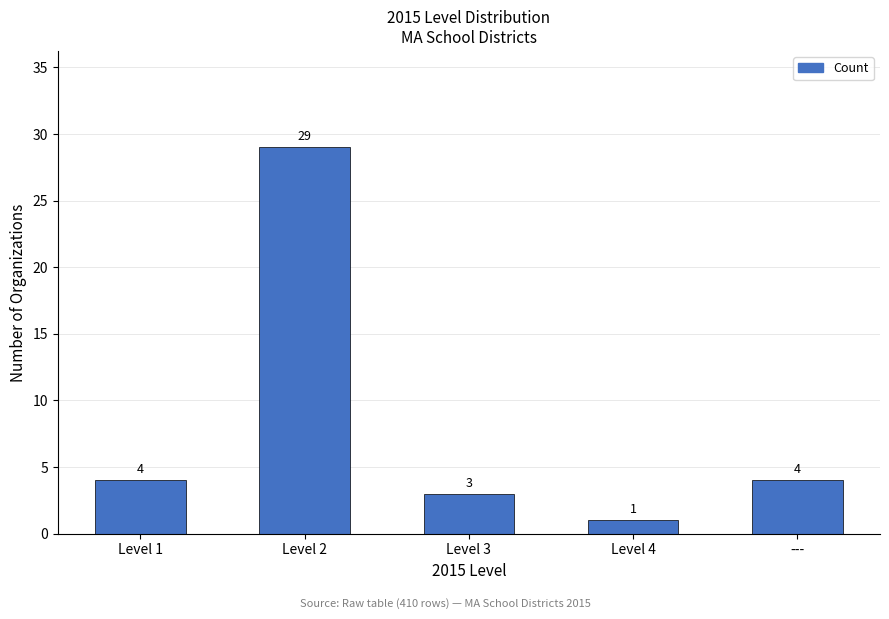

What is the sum of the values at Level 2 and ---?

33